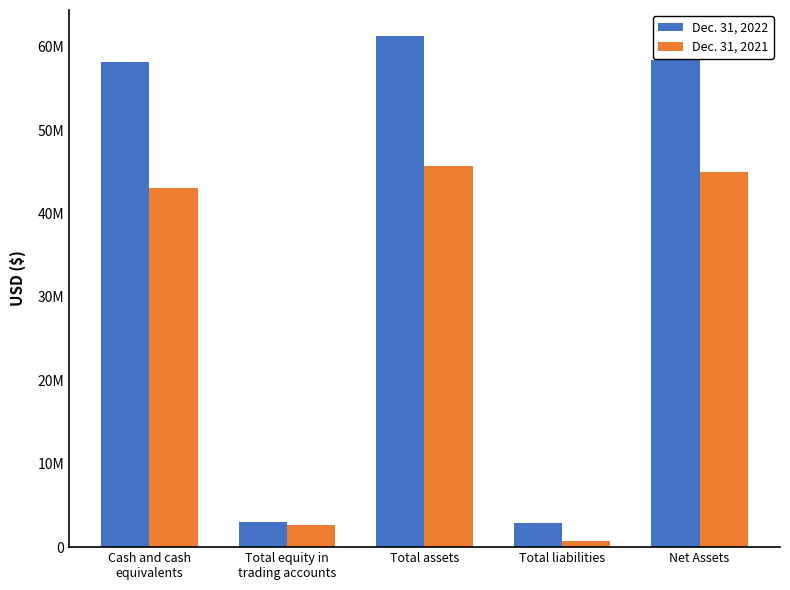

What is the greatest value displayed?

61343439